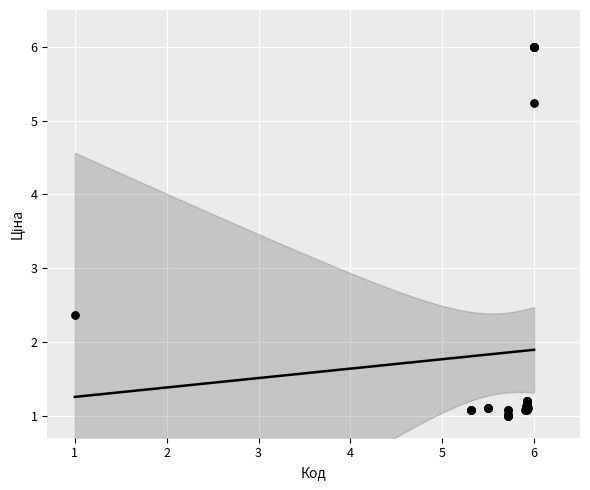

What Y value in the scatter plot is closest to 3?

2.4